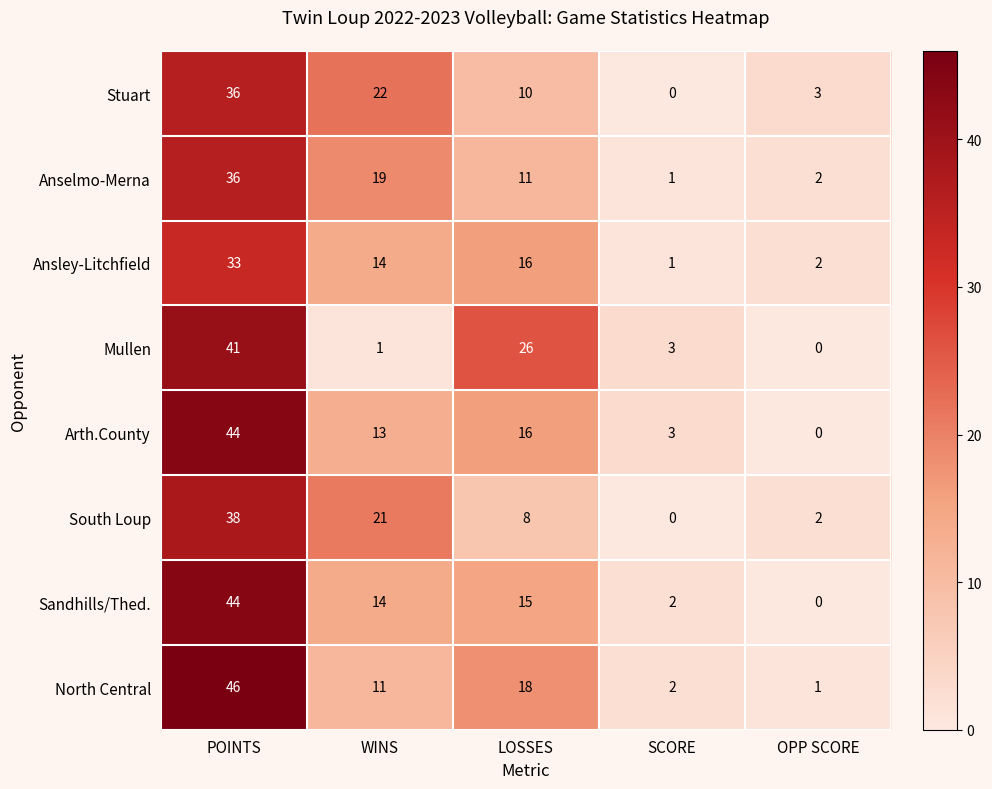

At which category is the sum across all series the highest?

POINTS